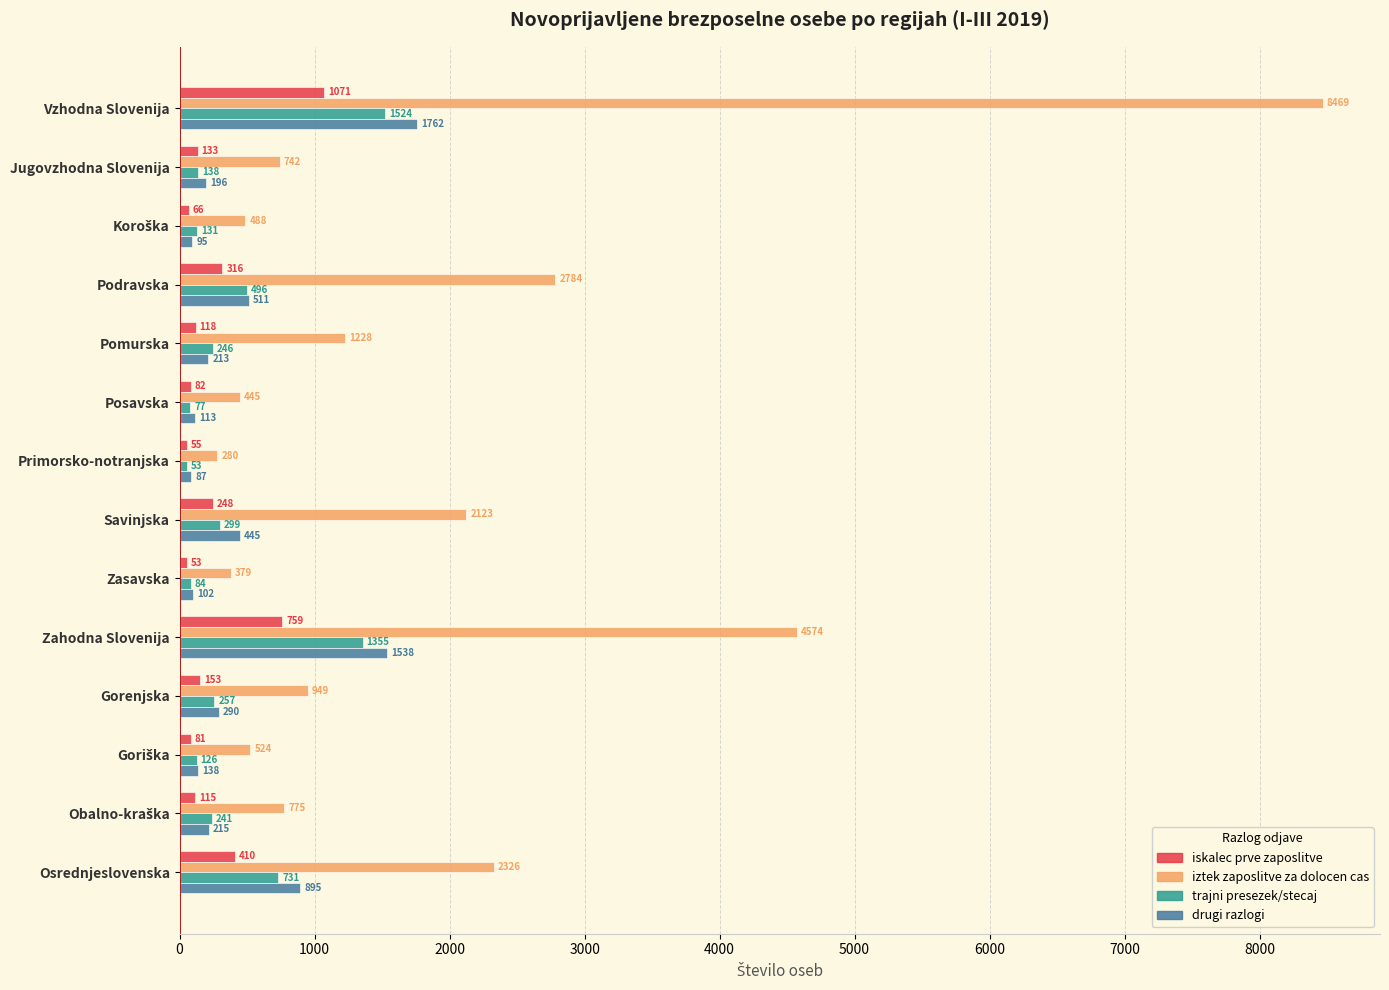

How many values in the iztek zaposlitve za dolocen cas series are below 949?

7